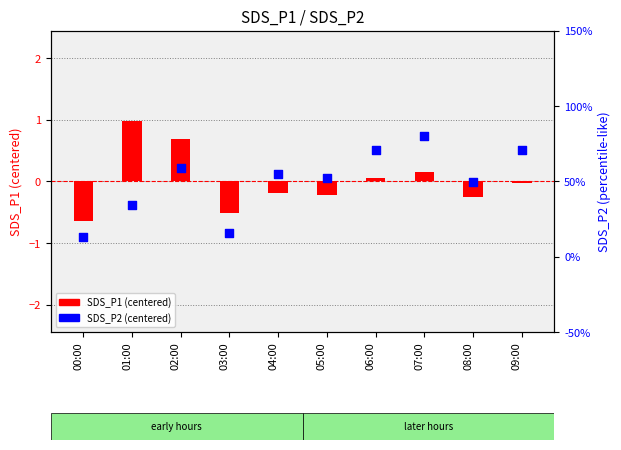

At which category is the sum across all series the highest?

01:00